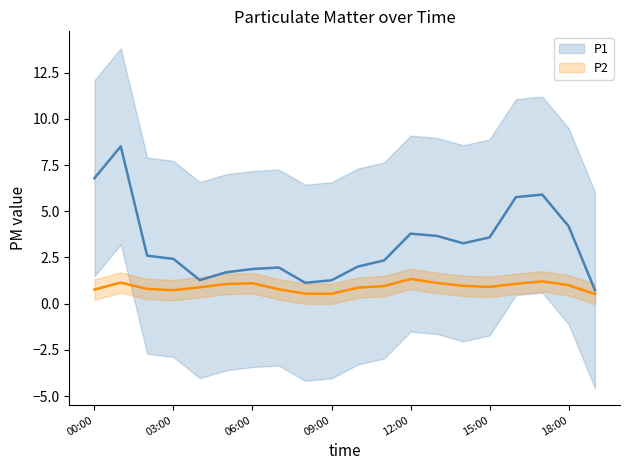

Does the chart have visible grid lines?

No